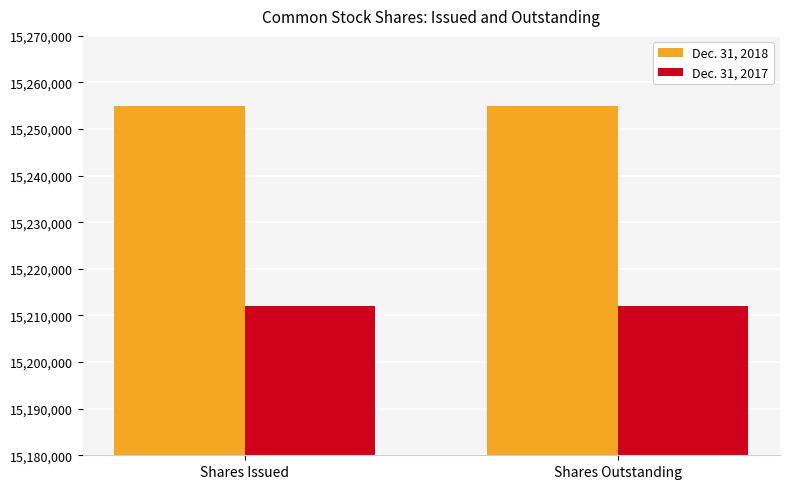

What value does the Dec. 31, 2018 series have at Shares Outstanding?

15255002